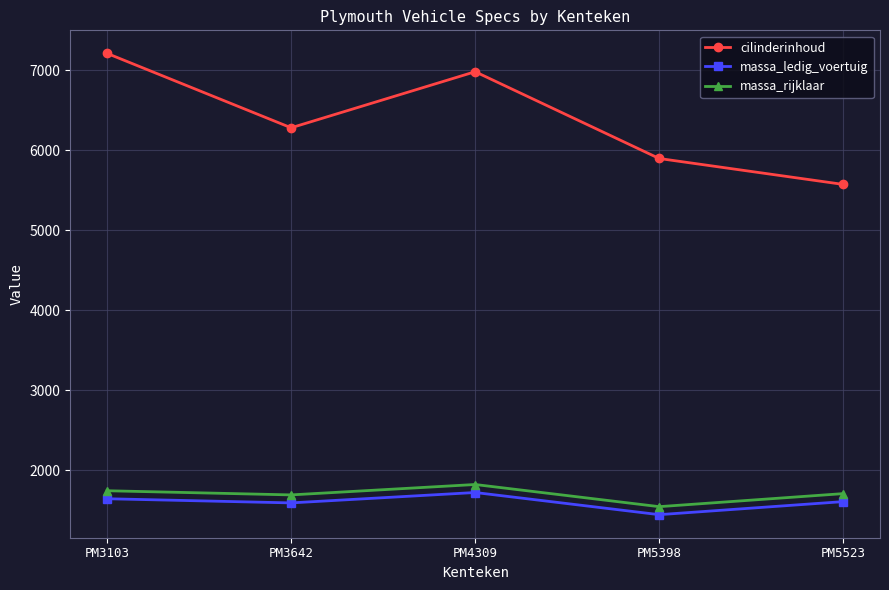

True or false: cilinderinhoud has more than 1 points higher than both neighbors.

False